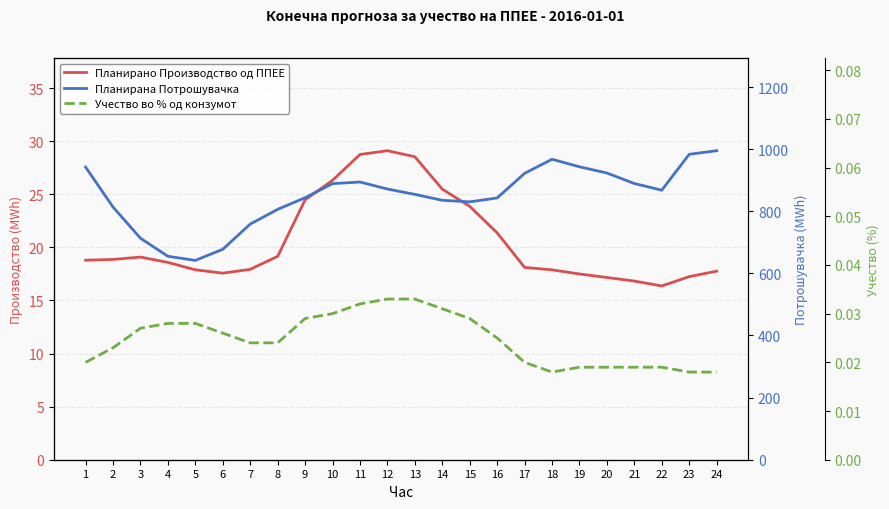

True or false: Планирано Производство од ППЕЕ and Учество во % од конзумот cross at least once.

False